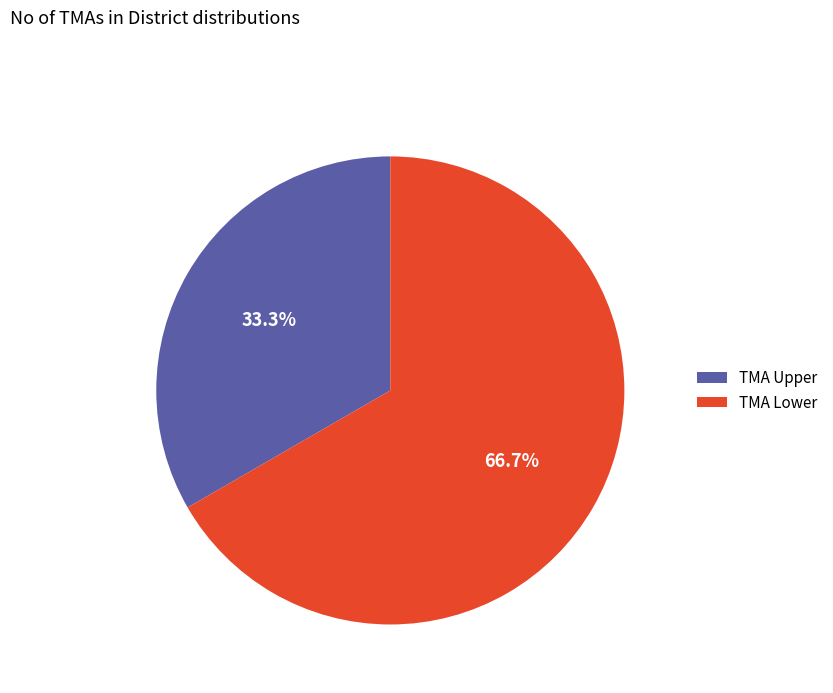

To the nearest percent, what is the difference between the largest and smallest slice percentages?

33%